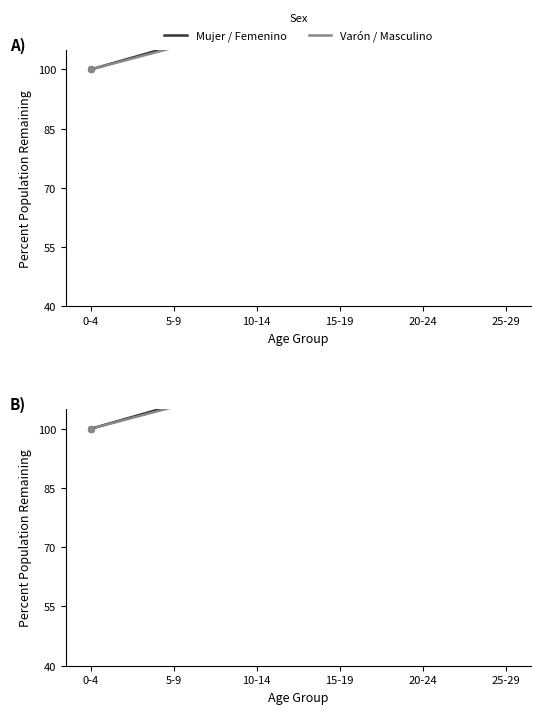

Which series reaches the maximum Y coordinate?

Varón / Masculino